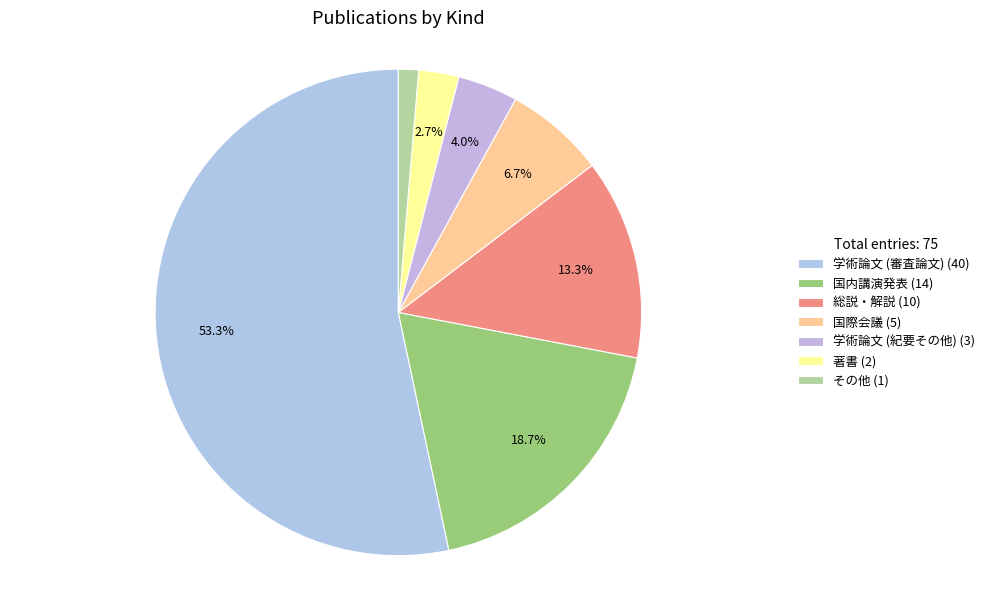

How many segments does this pie chart have?

7